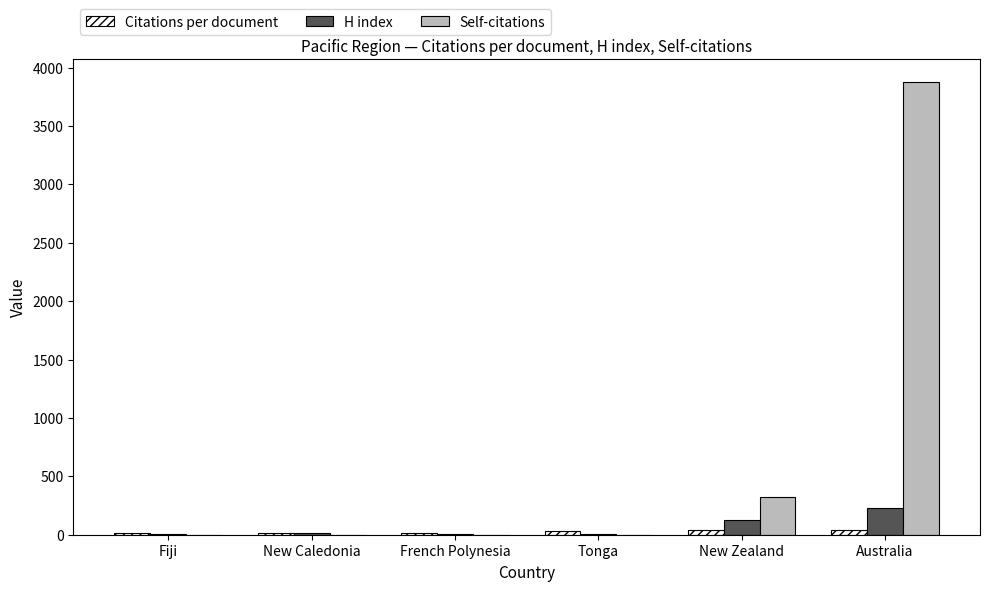

Which series has the largest total across all categories?

Self-citations